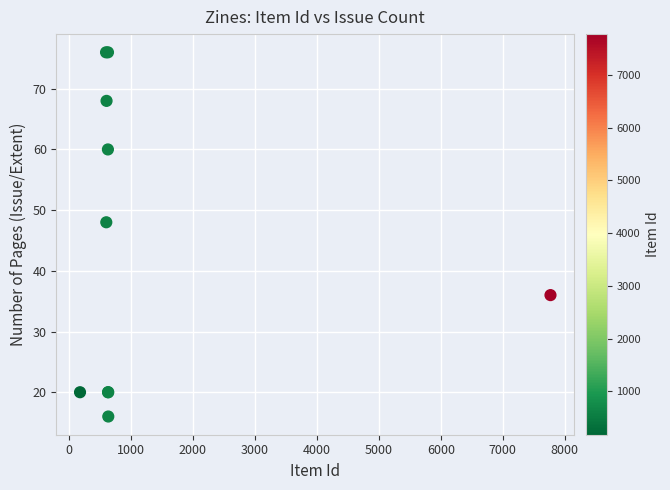

What Y value in the scatter plot is closest to 46?

48